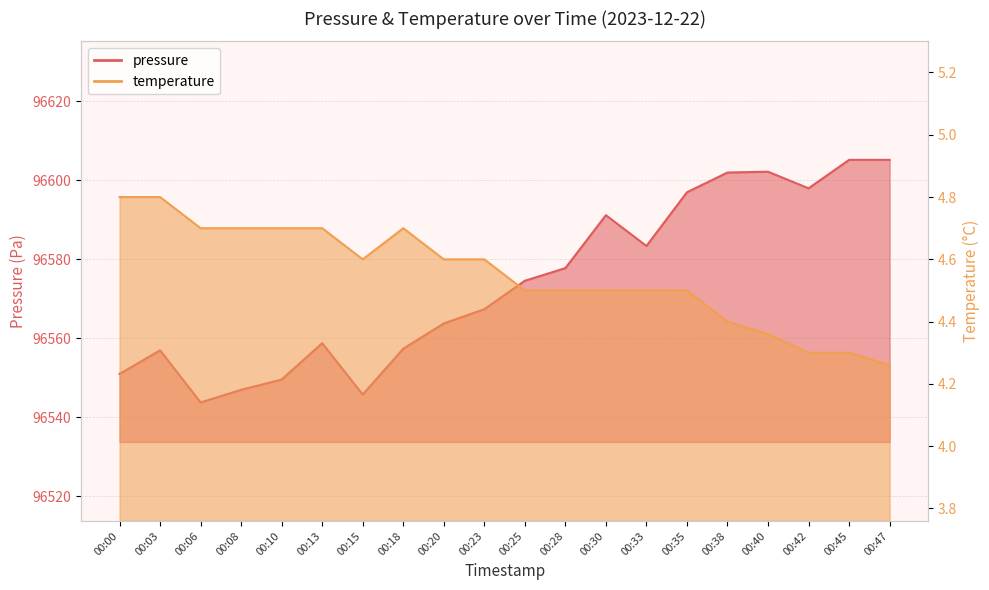

What is the difference between the maximum and minimum values in the temperature series?

0.5